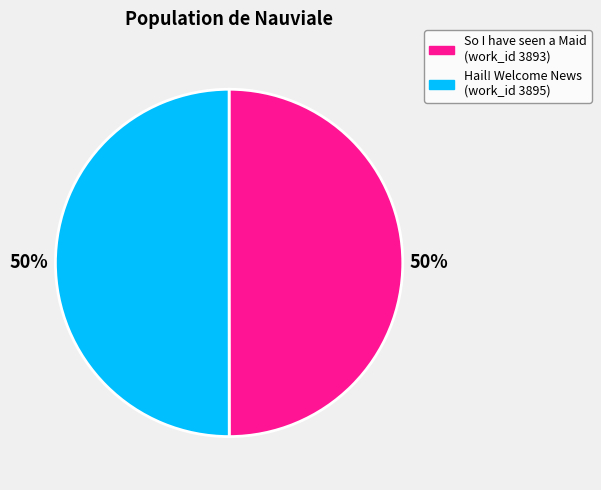

To the nearest percent, what percentage of the pie is So I have seen a Maid (work_id 3893)?

50%